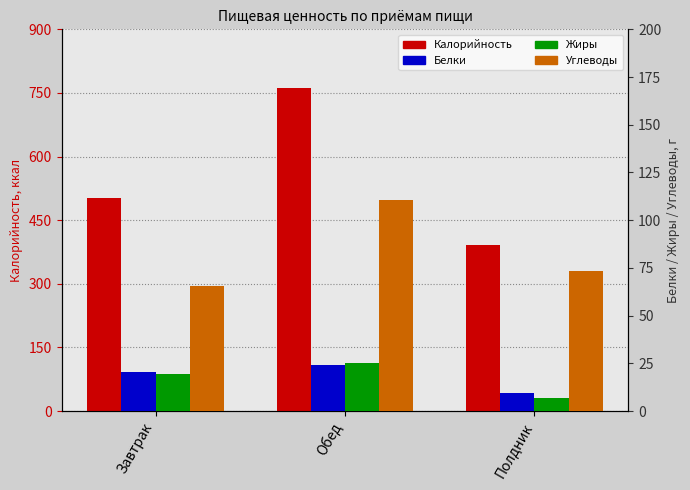

Is the value of Углеводы at Полдник greater than the value of Белки at Полдник?

Yes